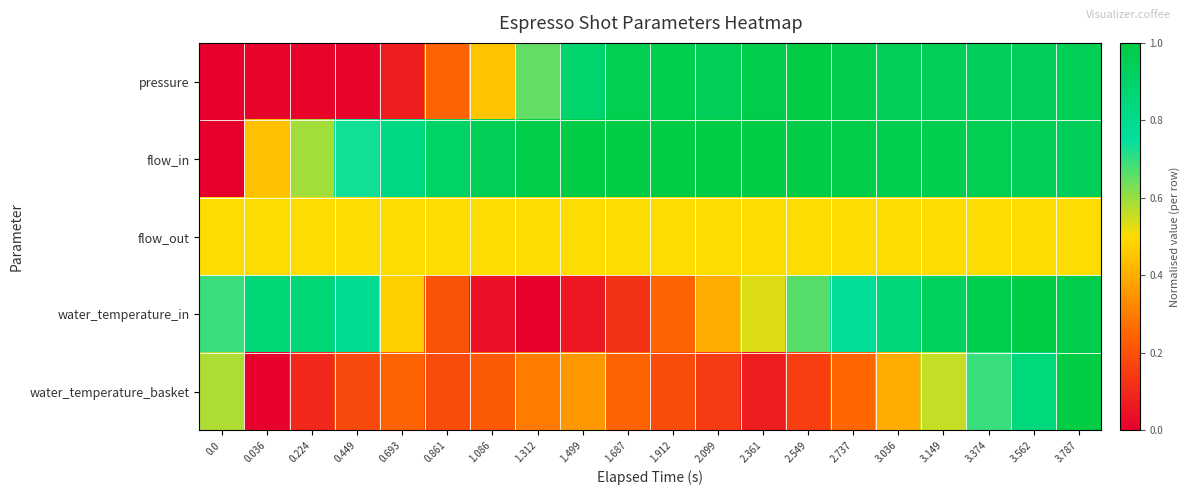

At how many categories does at least one series exceed 0?

20